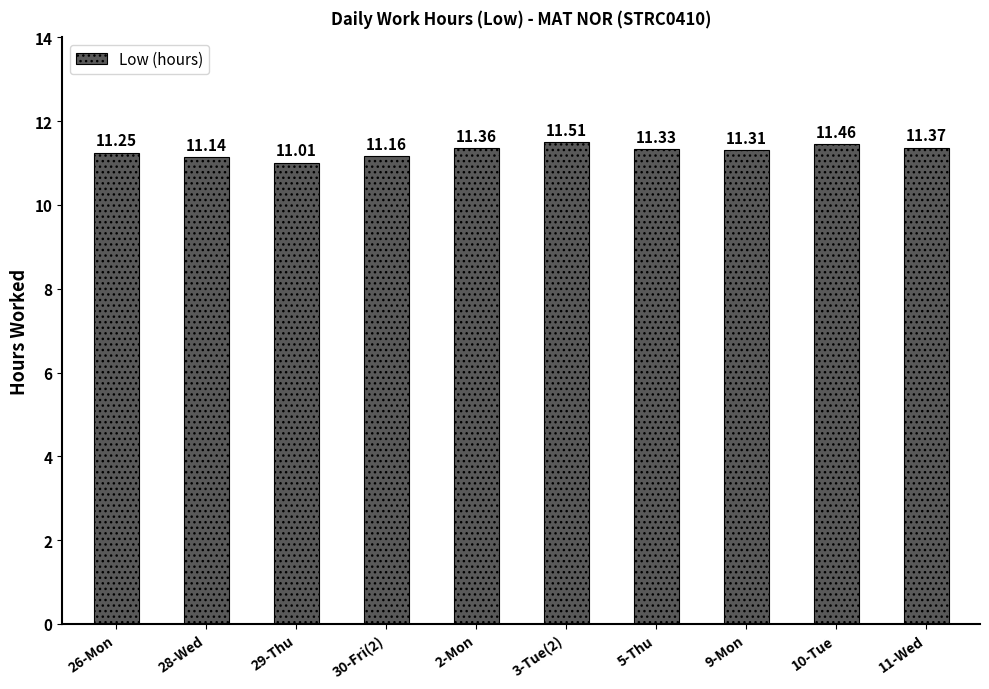

The value at 3-Tue(2) is 11.5. True or false?

True